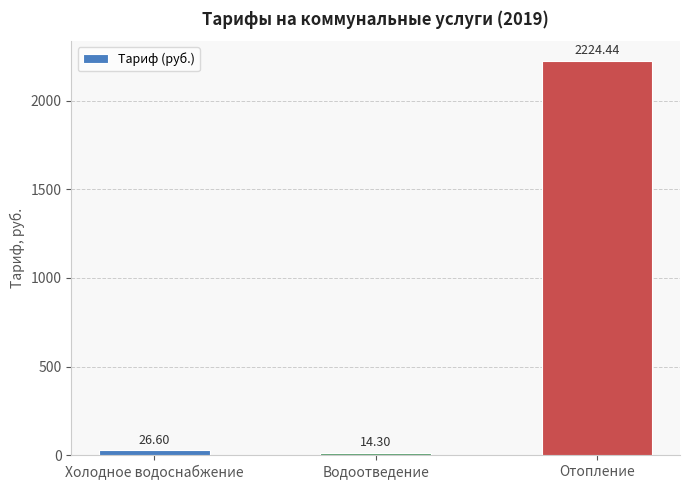

Is it true that the value at Отопление is 909.7?

False